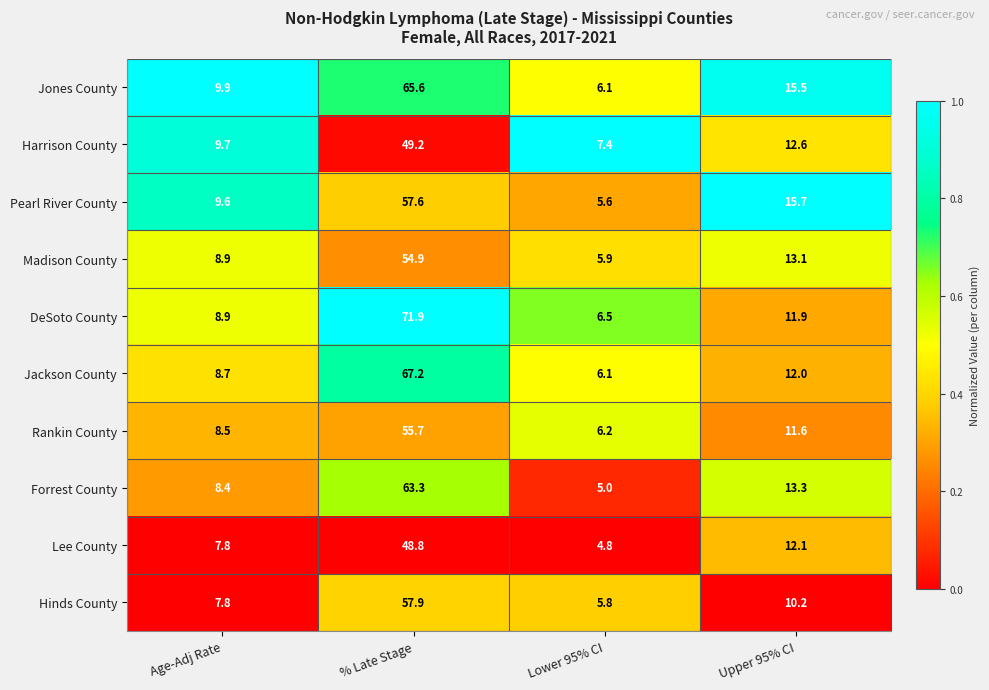

At which category is the sum across all series the highest?

% Late Stage